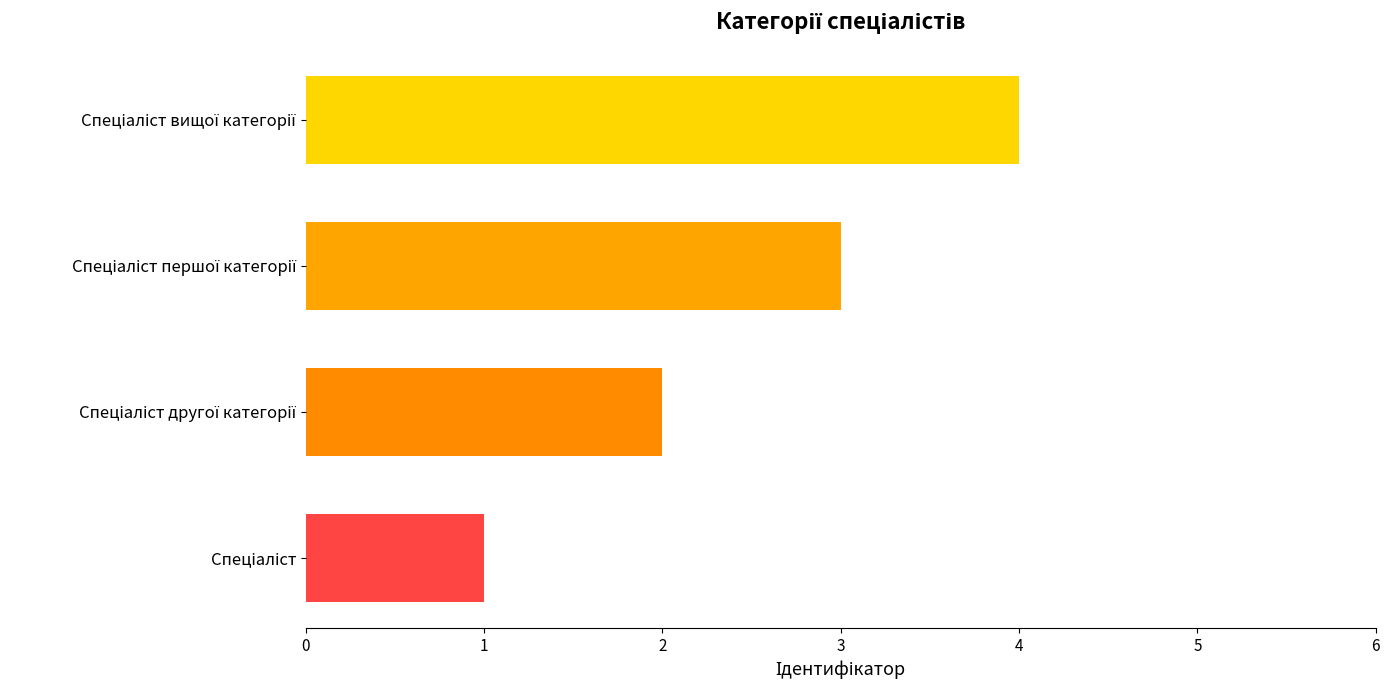

What is the greatest value displayed?

4